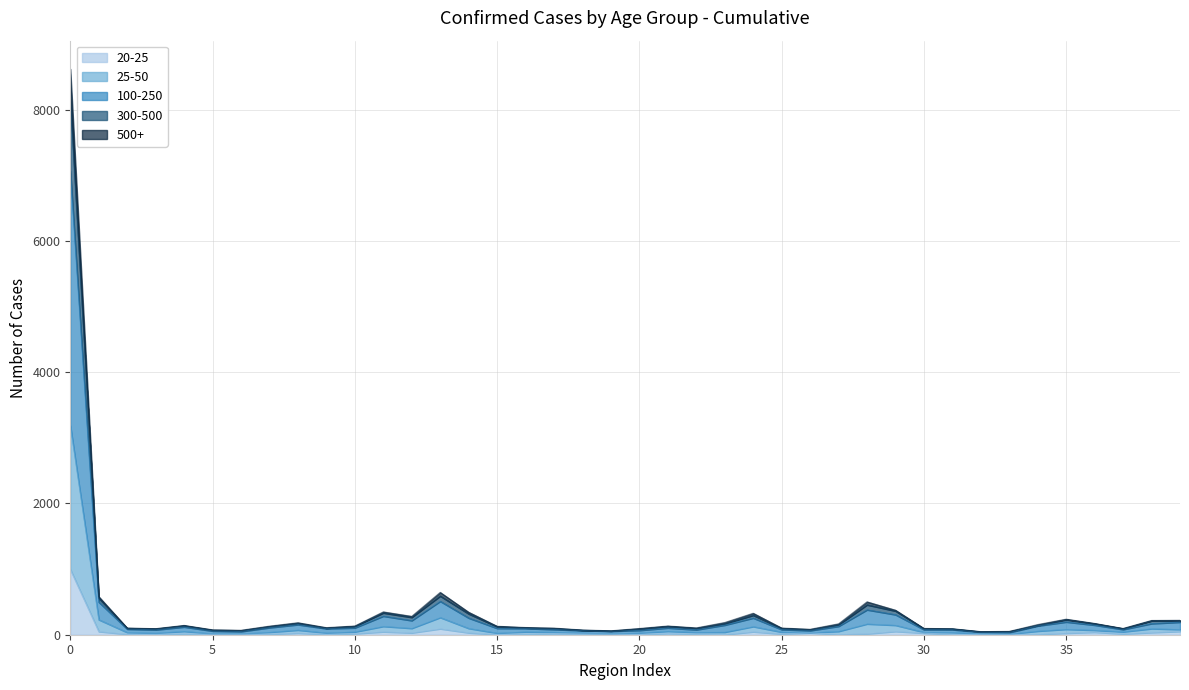

What is the smallest value displayed?

3